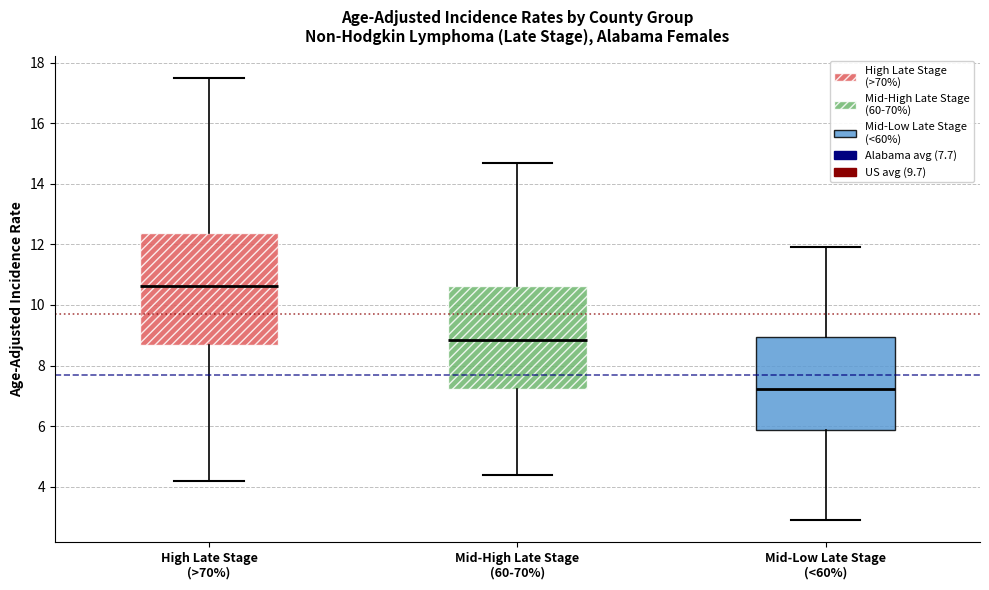

Which box has the highest median line?

High Late Stage (>70%)